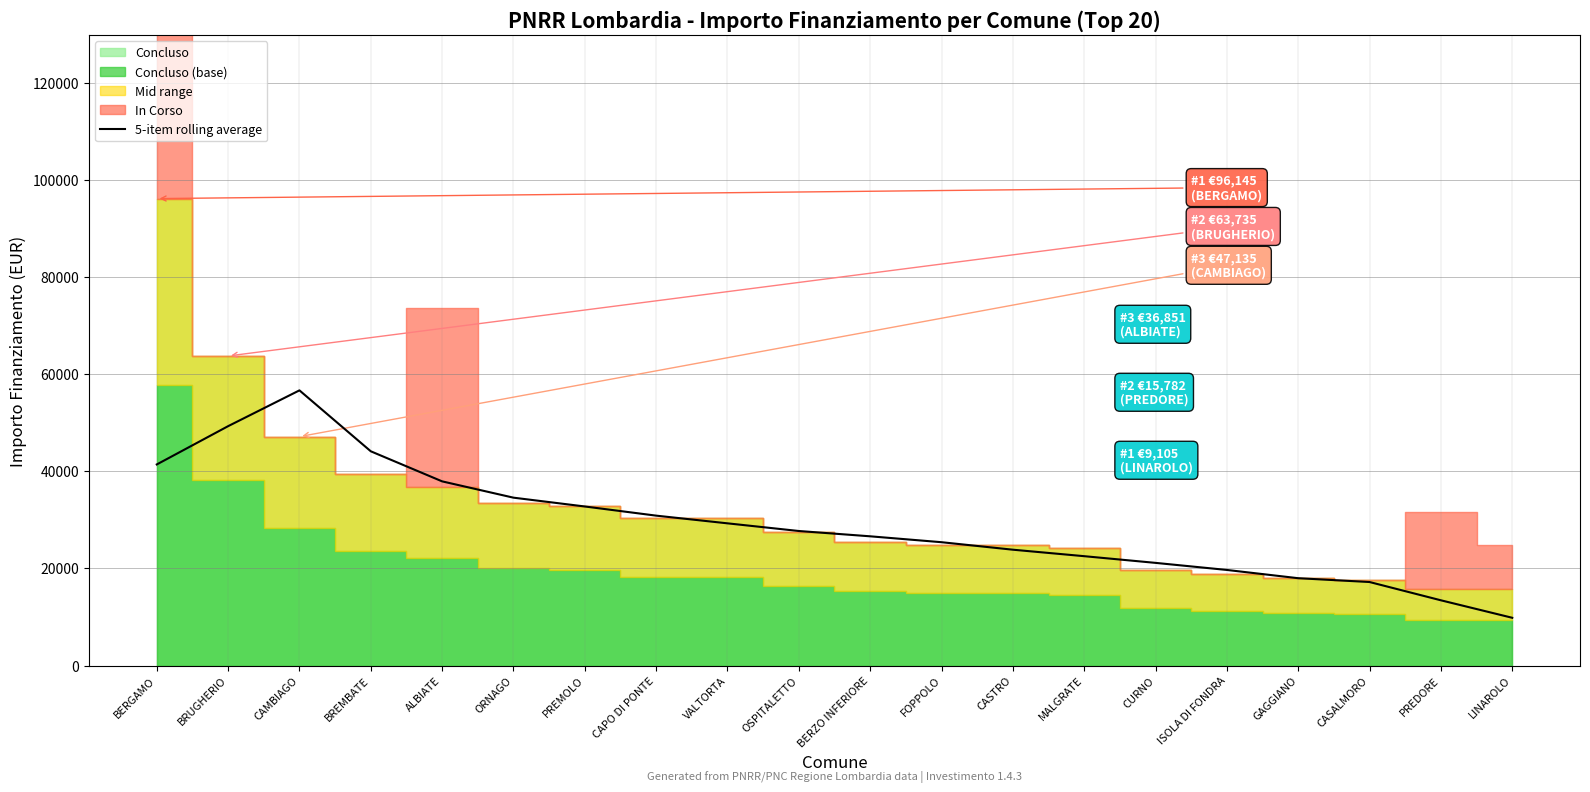

At which label is the value closest to 33245?

PREMOLO